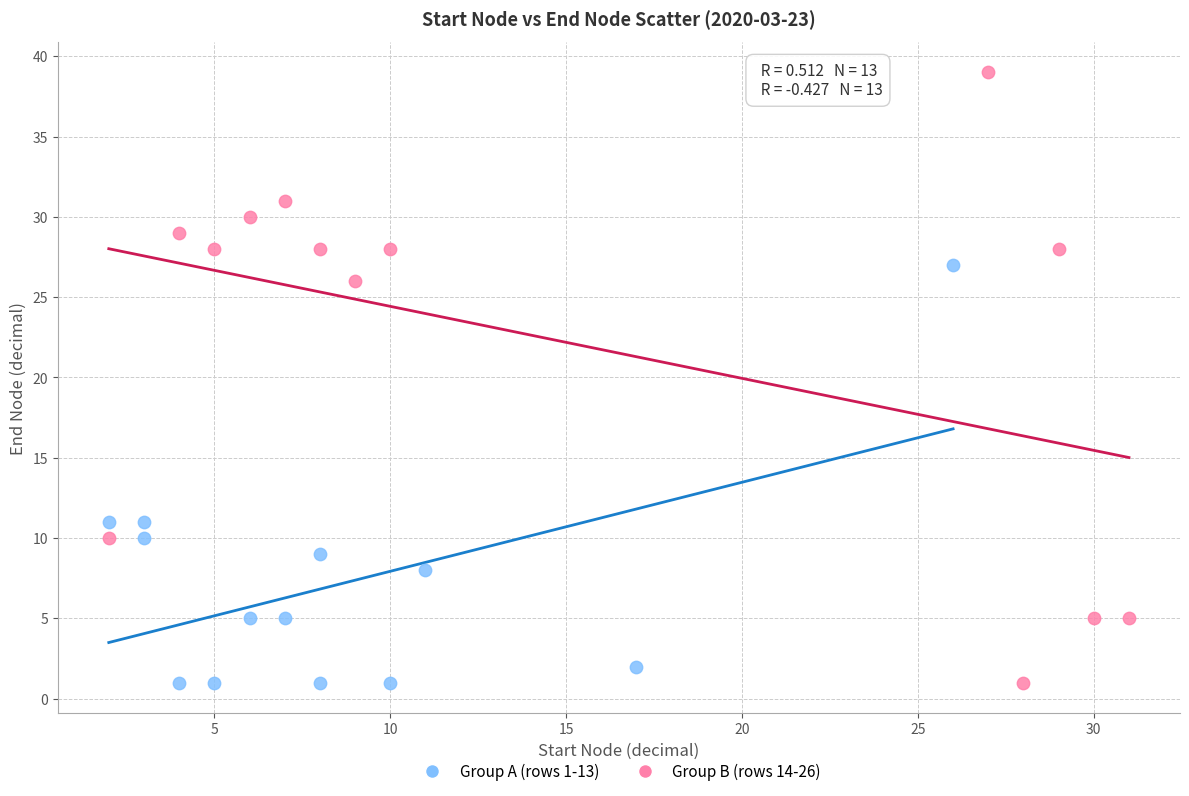

Which series reaches the maximum Y coordinate?

Group B (rows 14-26)